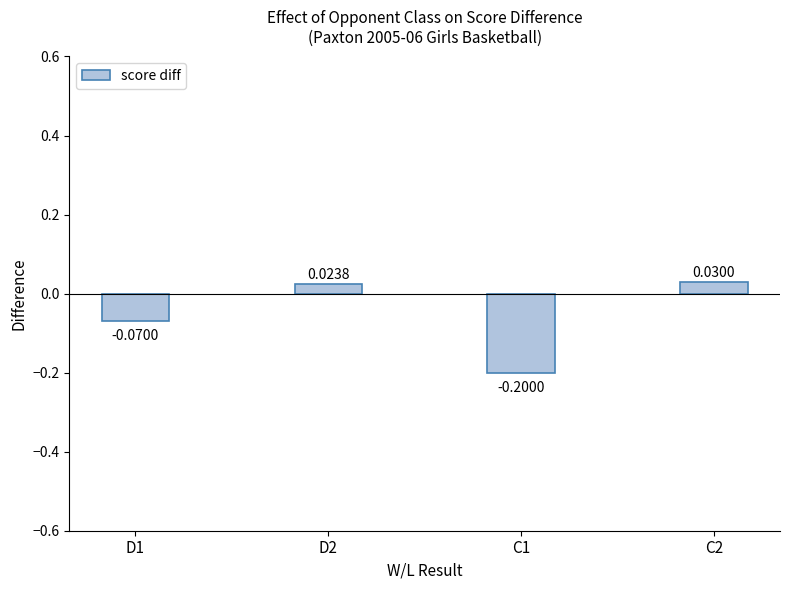

Which label corresponds to the largest value in the chart?

C2